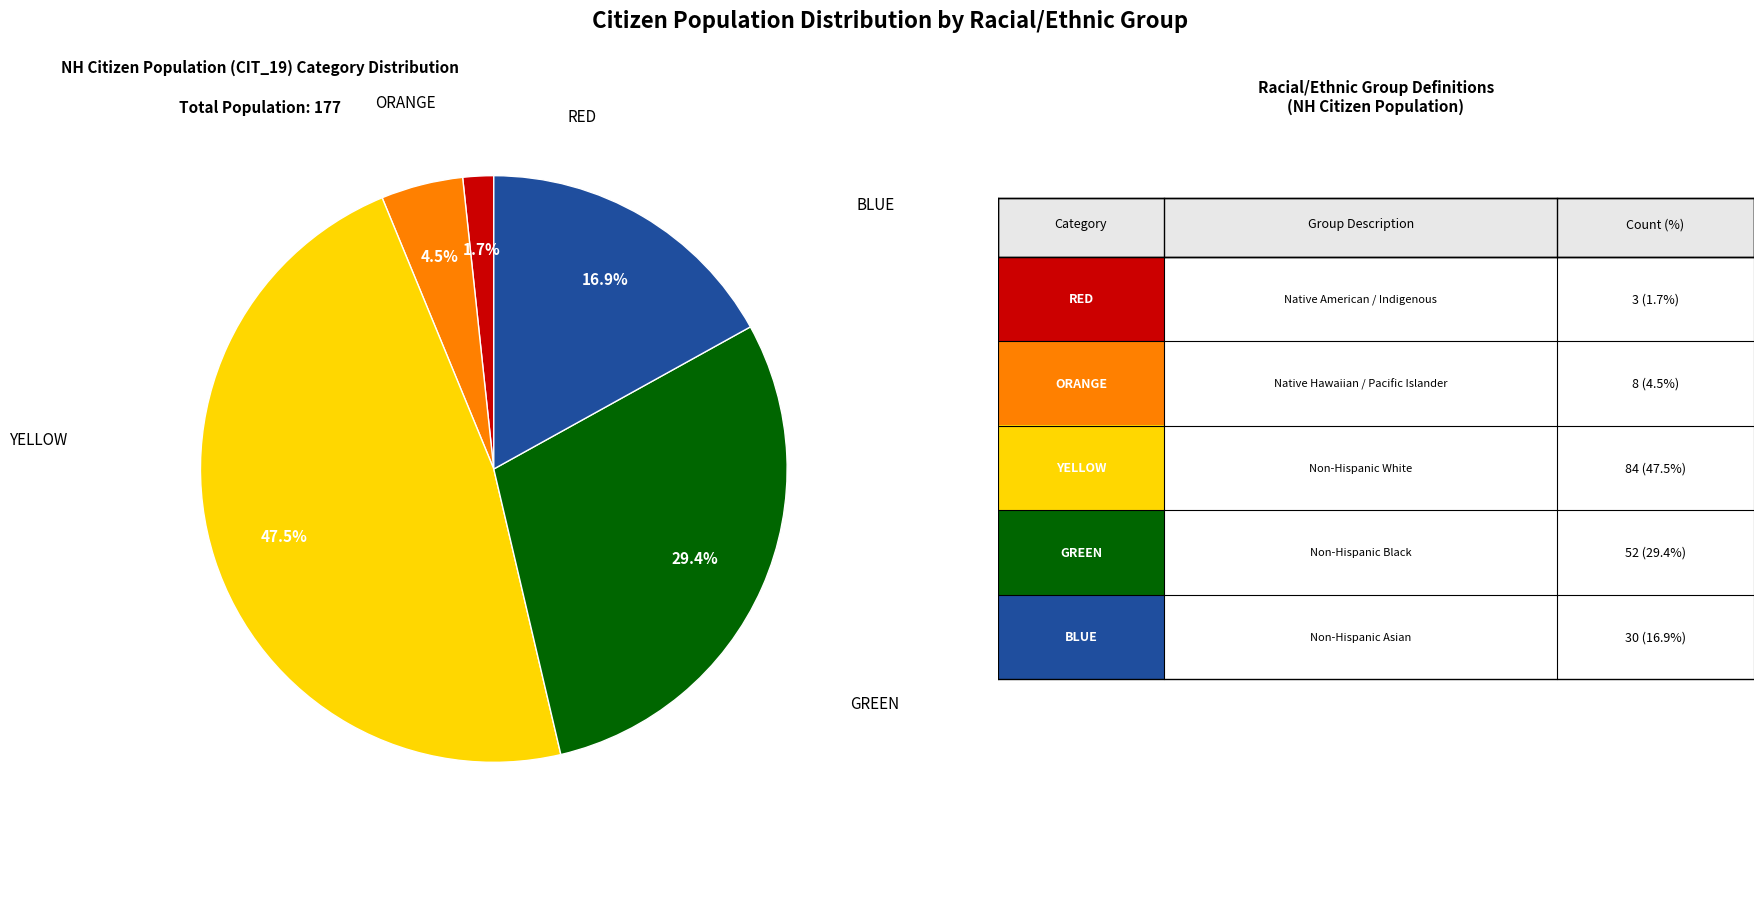

Is there a majority slice in this chart?

No